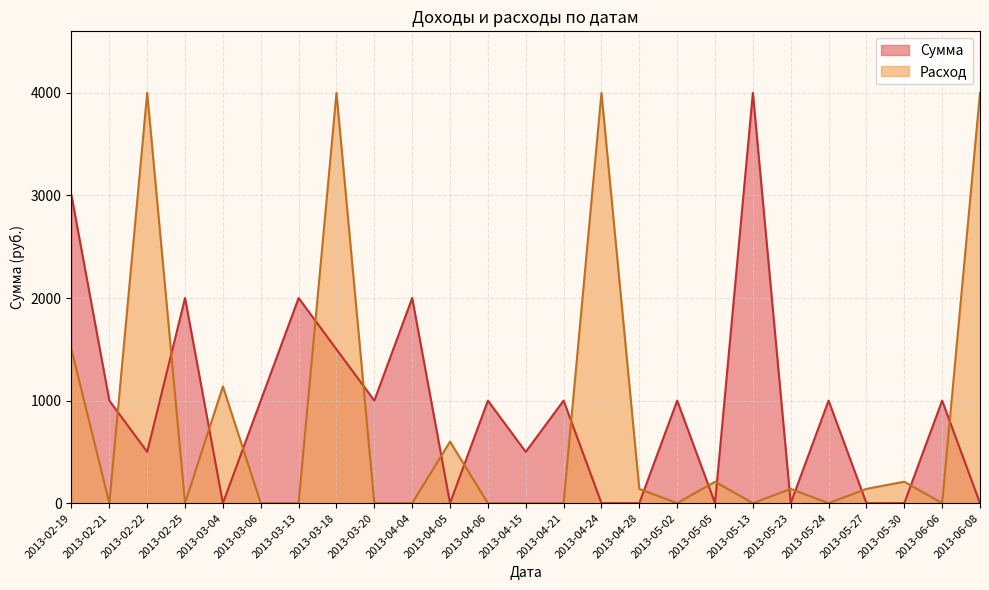

True or false: Сумма and Расход cross at least once.

True